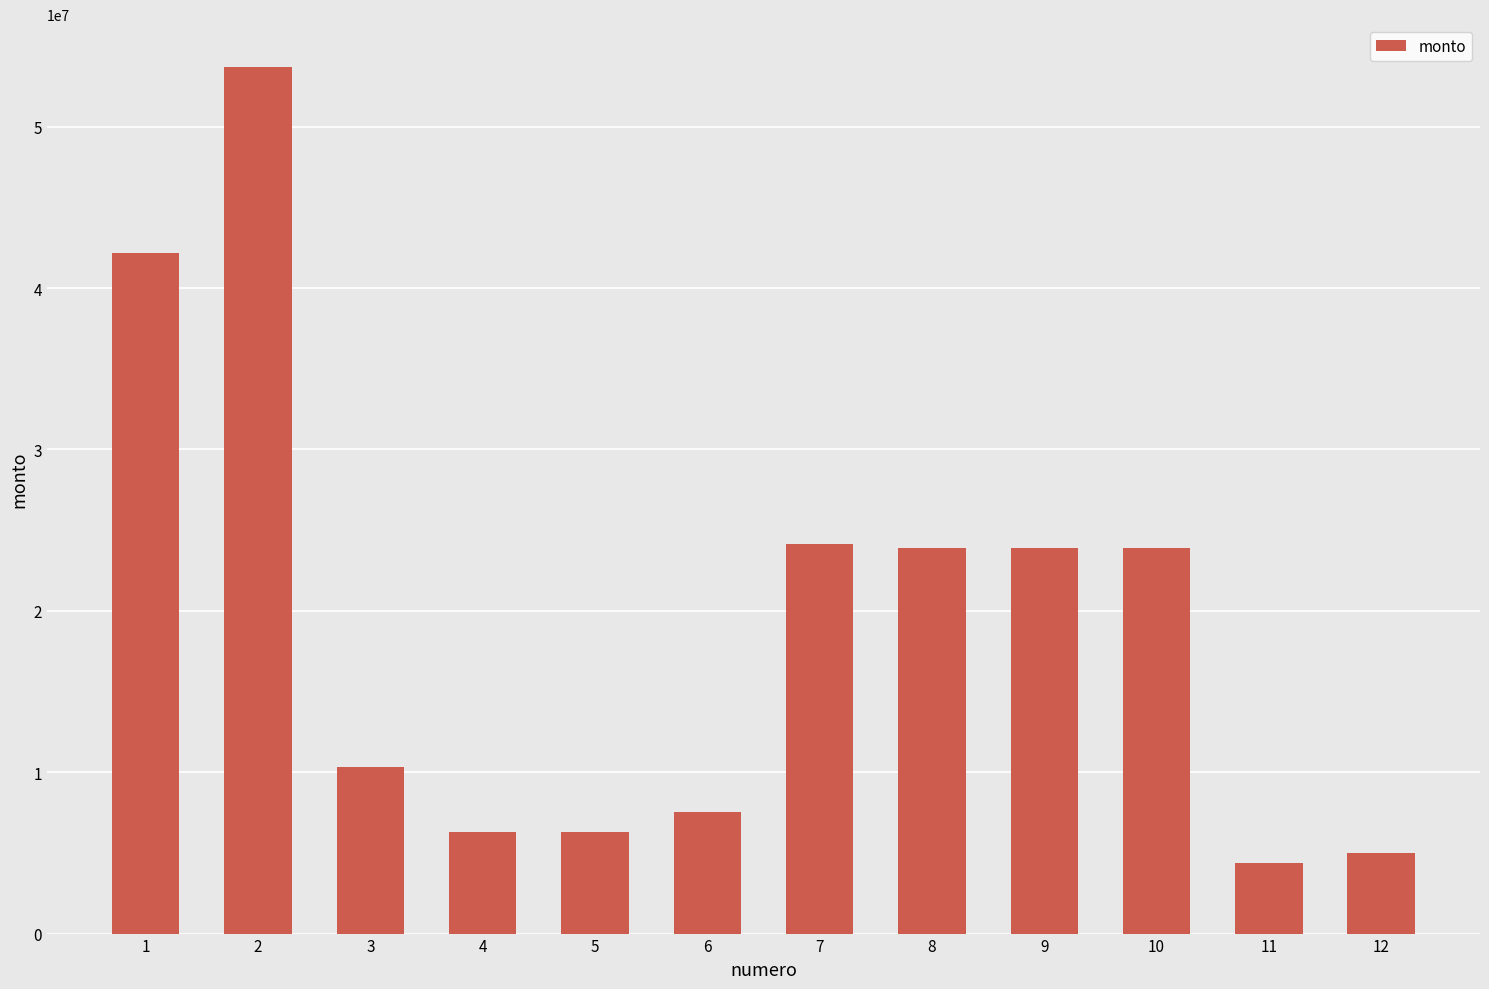

At which category does the chart reach its peak across all series?

2